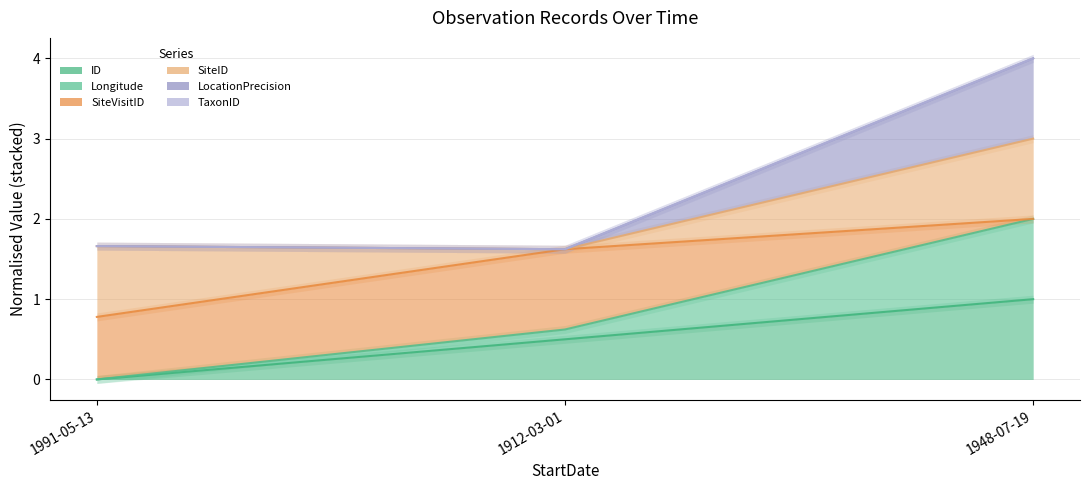

How many distinct data groups are displayed?

4